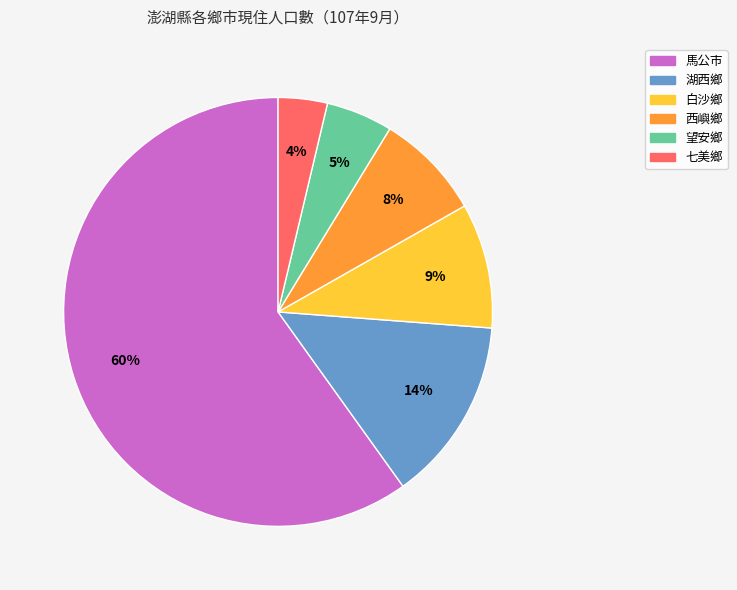

Do 白沙鄉 and 七美鄉 together represent more than half of the pie?

No